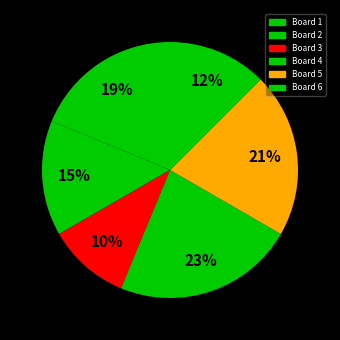

How many segments does this pie chart have?

6